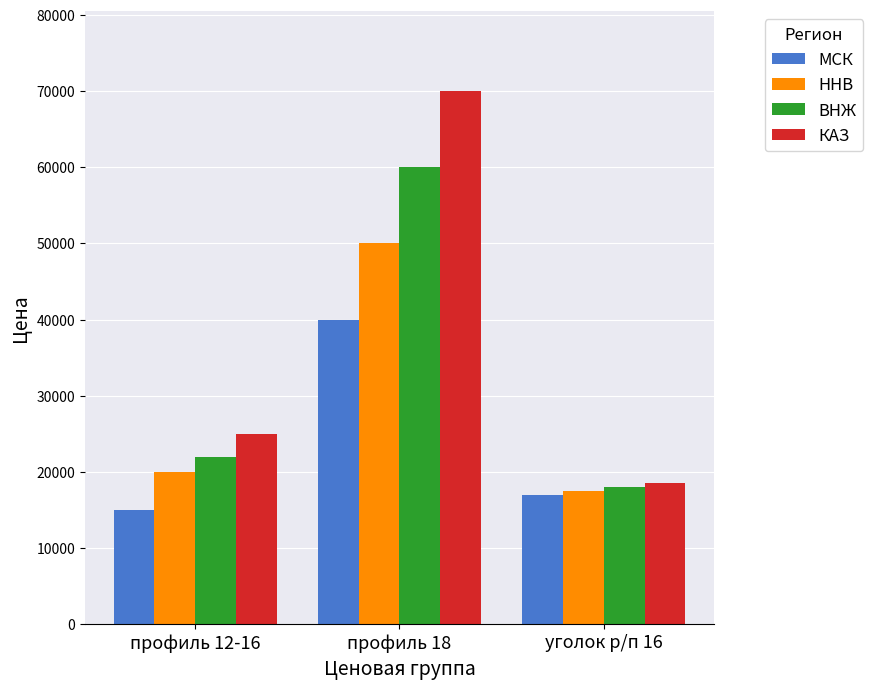

Is it true that ННВ equals 26651 at профиль 12-16?

False